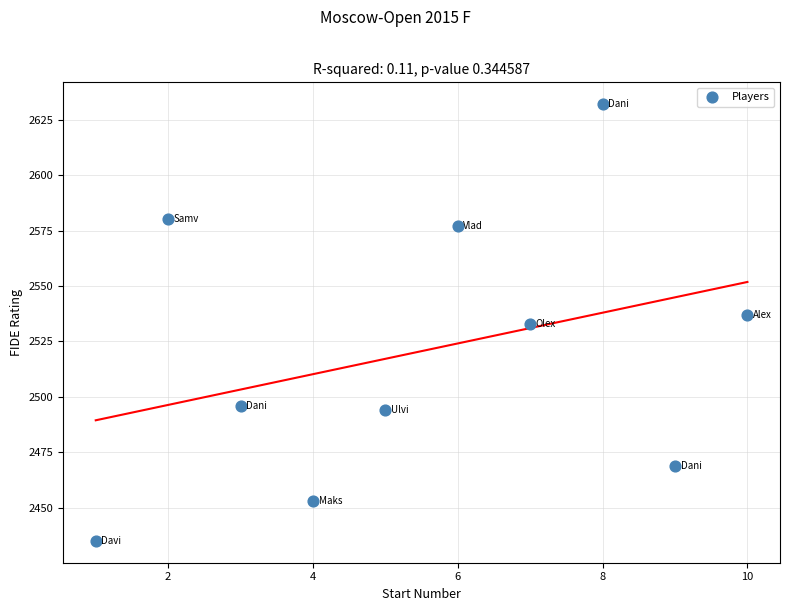

What is the range of Y values (max minus min)?

197